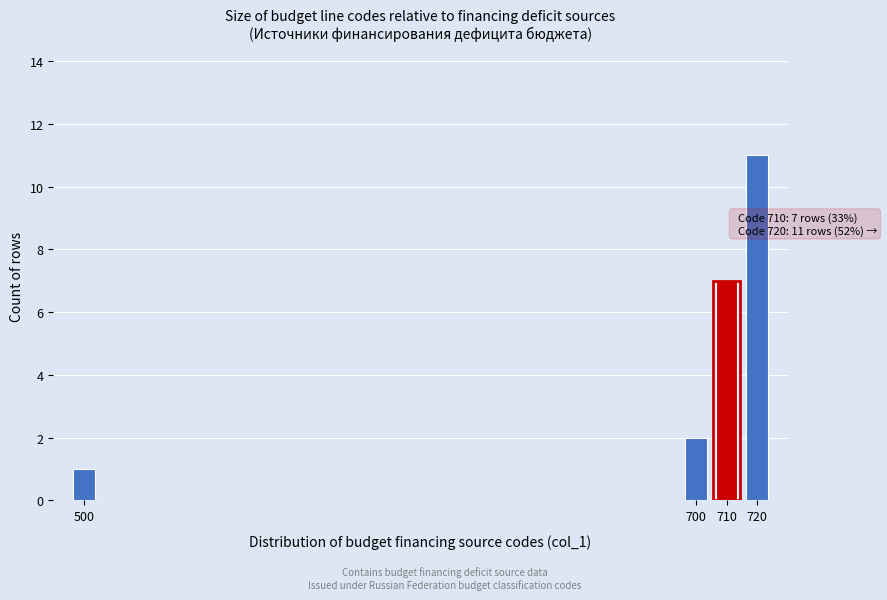

Reading left to right, extract all data points from this chart.

1	2	7	11